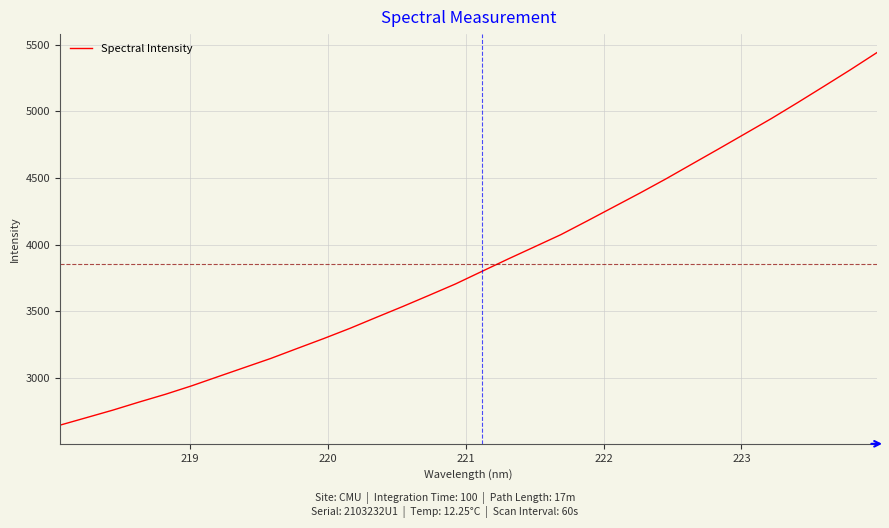

What is the maximum value shown in the chart?

5440.7